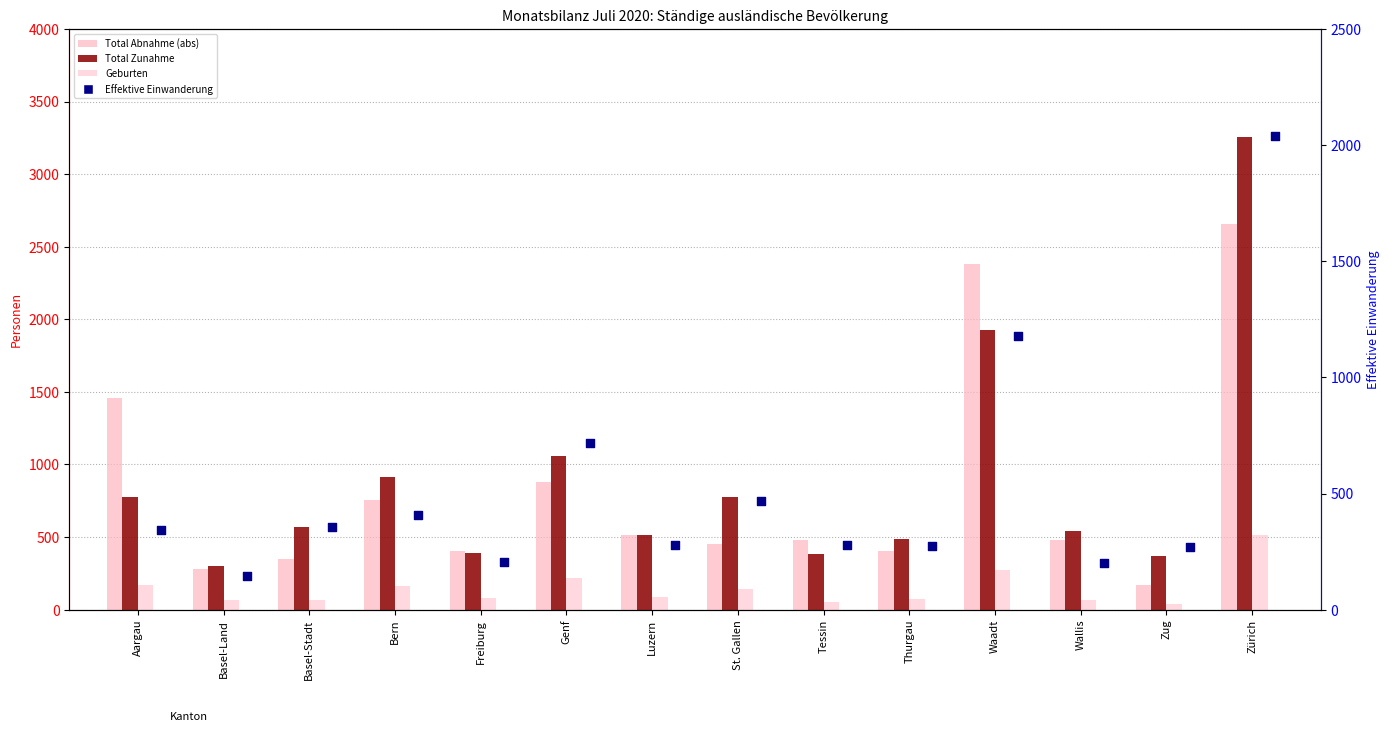

What is the total value across all series at Freiburg?

1071